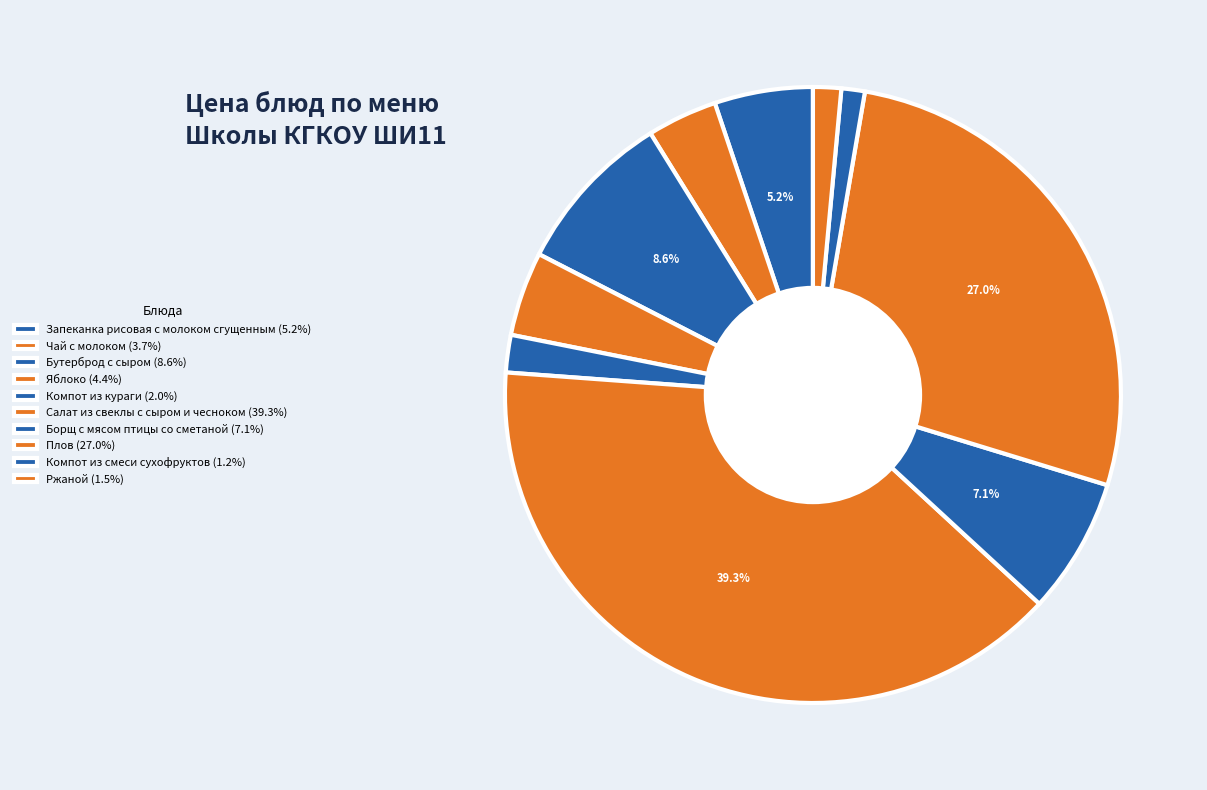

How many segments does this pie chart have?

10